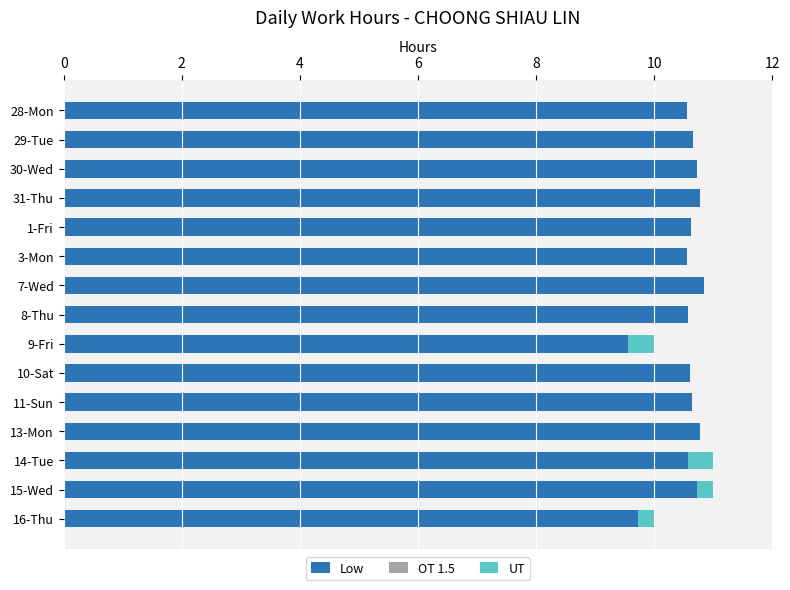

True or false: Low has a value of 16.1 at 9-Fri.

False